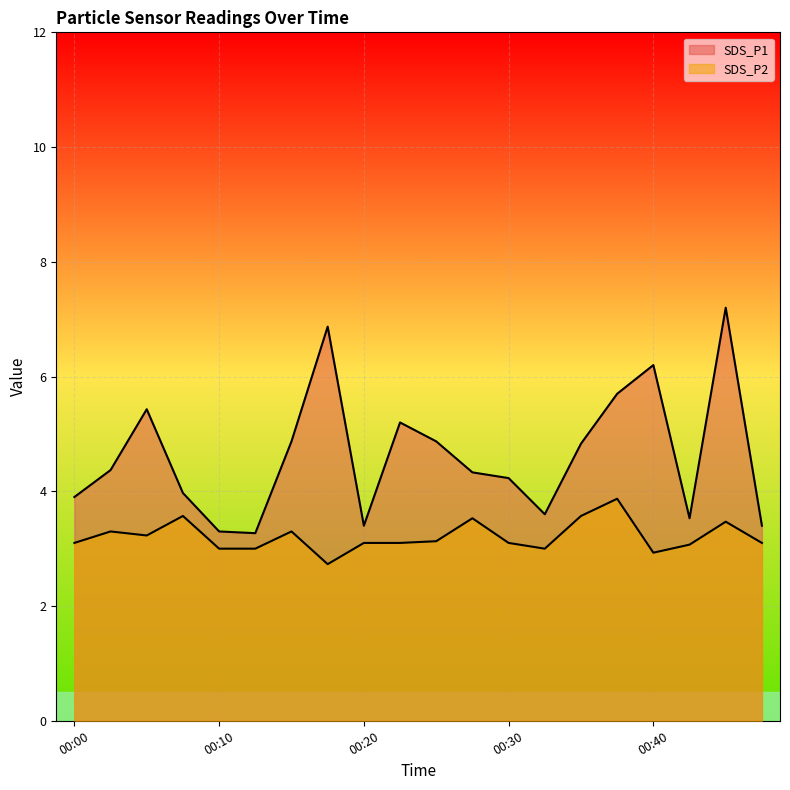

Does the chart display data point markers on the line(s)?

No